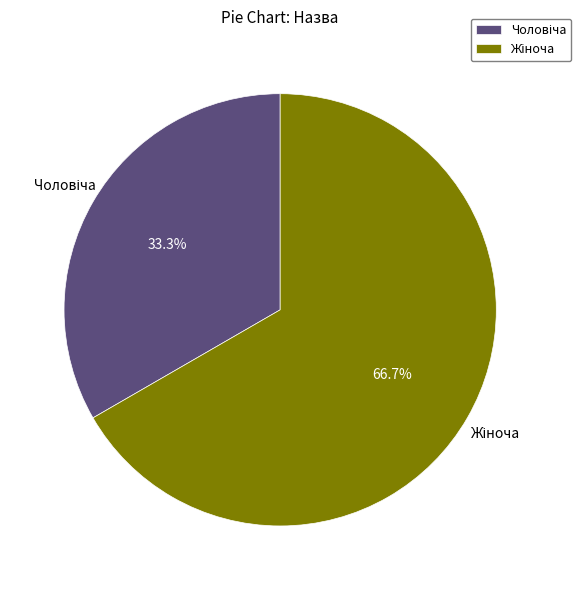

How many slices are in this pie chart?

2